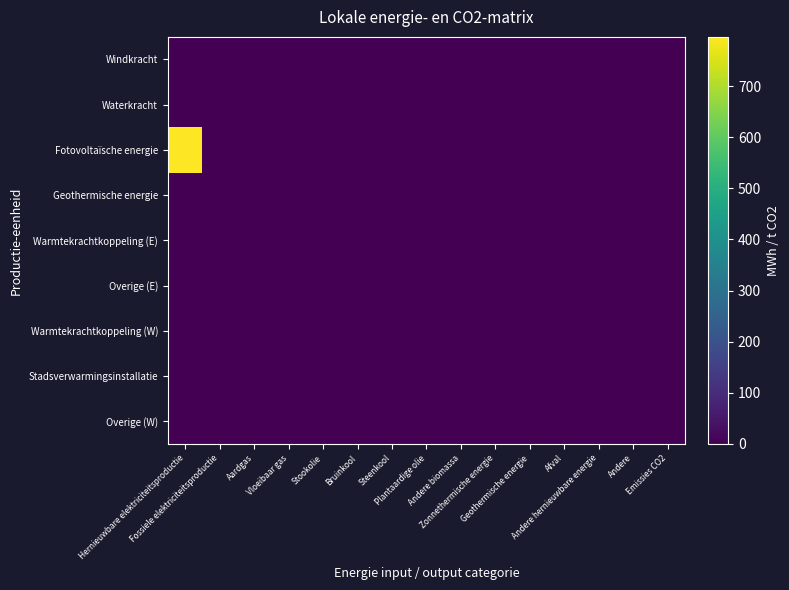

Reading left to right, list all the values displayed in this chart.

Windkracht: Hernieuwbare elektriciteitsproductie=0.0	Fossiele elektriciteitsproductie=0.0	Aardgas=0.0	Vloeibaar gas=0.0	Stookolie=0.0	Bruinkool=0.0	Steenkool=0.0	Plantaardige olie=0.0	Andere biomassa=0.0	Zonnethermische energie=0.0	Geothermische energie=0.0	Afval=0.0	Andere hernieuwbare energie=0.0	Andere=0.0	Emissies CO2=0.0
Waterkracht: Hernieuwbare elektriciteitsproductie=0.0	Fossiele elektriciteitsproductie=0.0	Aardgas=0.0	Vloeibaar gas=0.0	Stookolie=0.0	Bruinkool=0.0	Steenkool=0.0	Plantaardige olie=0.0	Andere biomassa=0.0	Zonnethermische energie=0.0	Geothermische energie=0.0	Afval=0.0	Andere hernieuwbare energie=0.0	Andere=0.0	Emissies CO2=0.0
Fotovoltaïsche energie: Hernieuwbare elektriciteitsproductie=796.4	Fossiele elektriciteitsproductie=0.0	Aardgas=0.0	Vloeibaar gas=0.0	Stookolie=0.0	Bruinkool=0.0	Steenkool=0.0	Plantaardige olie=0.0	Andere biomassa=0.0	Zonnethermische energie=0.0	Geothermische energie=0.0	Afval=0.0	Andere hernieuwbare energie=0.0	Andere=0.0	Emissies CO2=0.0
Geothermische energie: Hernieuwbare elektriciteitsproductie=0.0	Fossiele elektriciteitsproductie=0.0	Aardgas=0.0	Vloeibaar gas=0.0	Stookolie=0.0	Bruinkool=0.0	Steenkool=0.0	Plantaardige olie=0.0	Andere biomassa=0.0	Zonnethermische energie=0.0	Geothermische energie=0.0	Afval=0.0	Andere hernieuwbare energie=0.0	Andere=0.0	Emissies CO2=0.0
Warmtekrachtkoppeling (E): Hernieuwbare elektriciteitsproductie=0.0	Fossiele elektriciteitsproductie=0.0	Aardgas=0.0	Vloeibaar gas=0.0	Stookolie=0.0	Bruinkool=0.0	Steenkool=0.0	Plantaardige olie=0.0	Andere biomassa=0.0	Zonnethermische energie=0.0	Geothermische energie=0.0	Afval=0.0	Andere hernieuwbare energie=0.0	Andere=0.0	Emissies CO2=0.0
Overige (E): Hernieuwbare elektriciteitsproductie=0.0	Fossiele elektriciteitsproductie=0.0	Aardgas=0.0	Vloeibaar gas=0.0	Stookolie=0.0	Bruinkool=0.0	Steenkool=0.0	Plantaardige olie=0.0	Andere biomassa=0.0	Zonnethermische energie=0.0	Geothermische energie=0.0	Afval=0.0	Andere hernieuwbare energie=0.0	Andere=0.0	Emissies CO2=0.0
Warmtekrachtkoppeling (W): Hernieuwbare elektriciteitsproductie=0.0	Fossiele elektriciteitsproductie=0.0	Aardgas=0.0	Vloeibaar gas=0.0	Stookolie=0.0	Bruinkool=0.0	Steenkool=0.0	Plantaardige olie=0.0	Andere biomassa=0.0	Zonnethermische energie=0.0	Geothermische energie=0.0	Afval=0.0	Andere hernieuwbare energie=0.0	Andere=0.0	Emissies CO2=0.0
Stadsverwarmingsinstallatie: Hernieuwbare elektriciteitsproductie=0.0	Fossiele elektriciteitsproductie=0.0	Aardgas=0.0	Vloeibaar gas=0.0	Stookolie=0.0	Bruinkool=0.0	Steenkool=0.0	Plantaardige olie=0.0	Andere biomassa=0.0	Zonnethermische energie=0.0	Geothermische energie=0.0	Afval=0.0	Andere hernieuwbare energie=0.0	Andere=0.0	Emissies CO2=0.0
Overige (W): Hernieuwbare elektriciteitsproductie=0.0	Fossiele elektriciteitsproductie=0.0	Aardgas=0.0	Vloeibaar gas=0.0	Stookolie=0.0	Bruinkool=0.0	Steenkool=0.0	Plantaardige olie=0.0	Andere biomassa=0.0	Zonnethermische energie=0.0	Geothermische energie=0.0	Afval=0.0	Andere hernieuwbare energie=0.0	Andere=0.0	Emissies CO2=0.0